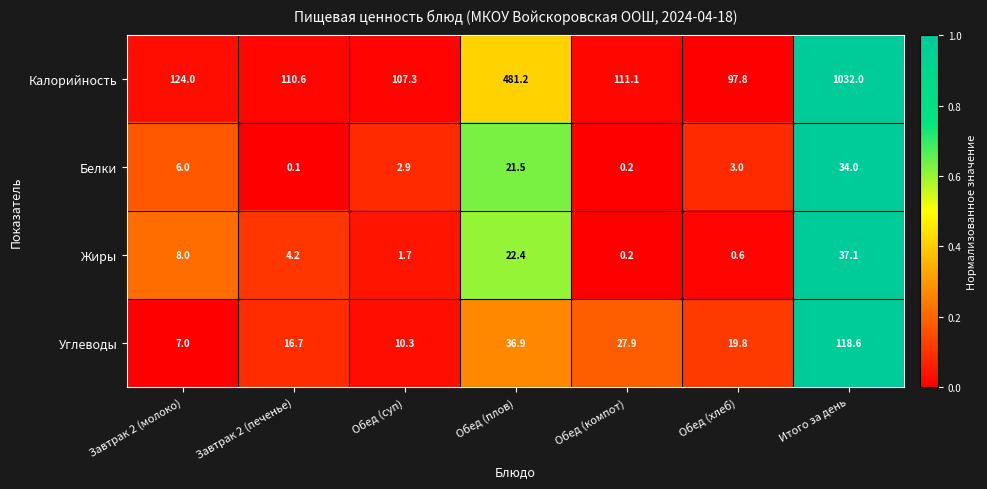

Which series has the largest range (max minus min)?

Калорийность